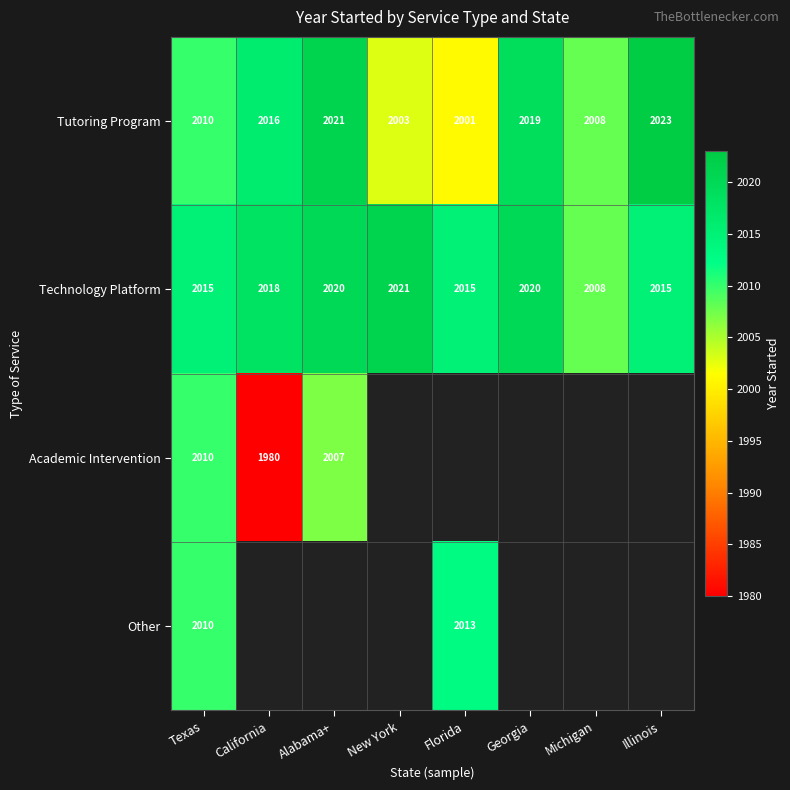

What is the difference between the maximum and second lowest values in the Tutoring Program series?

20